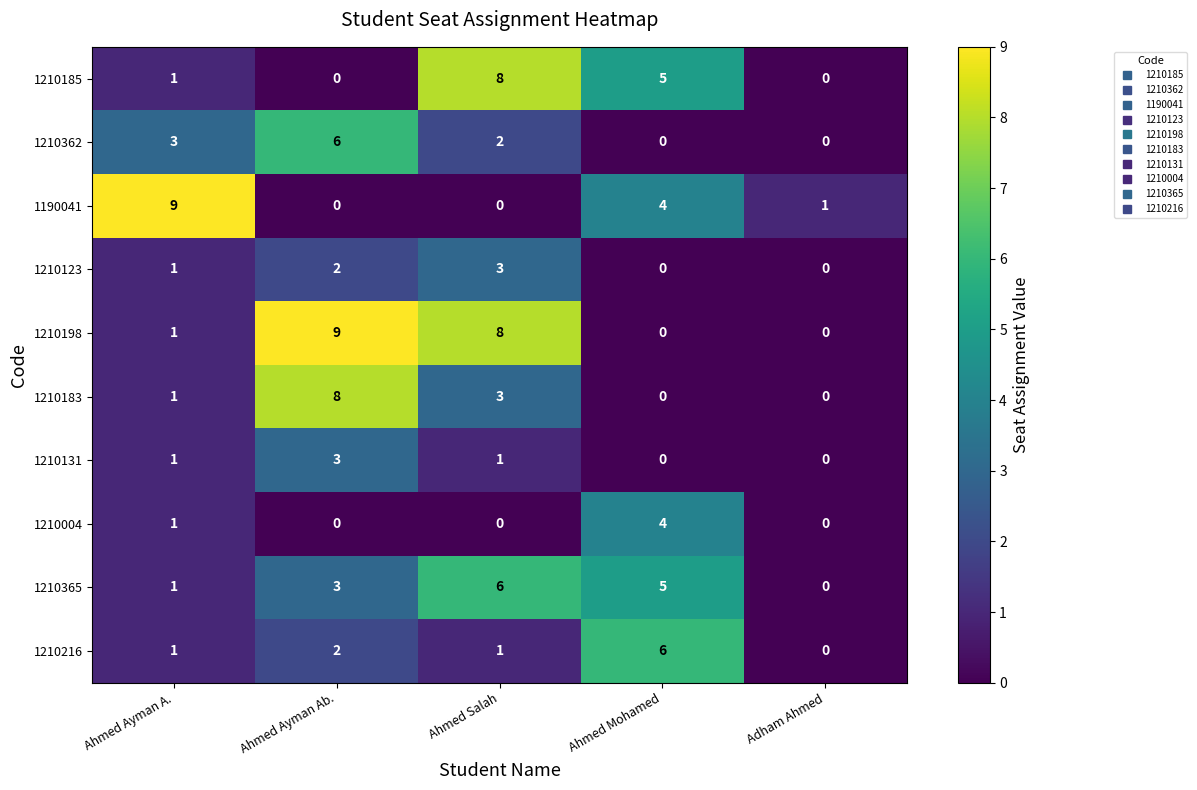

The 1210365 series shows 4 at Adham Ahmed. True or false?

False